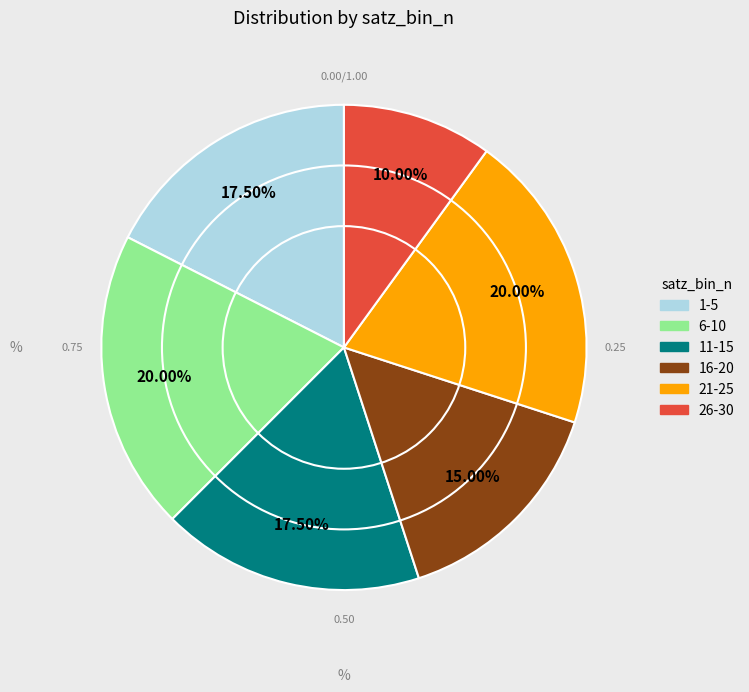

Is there a majority slice in this chart?

No